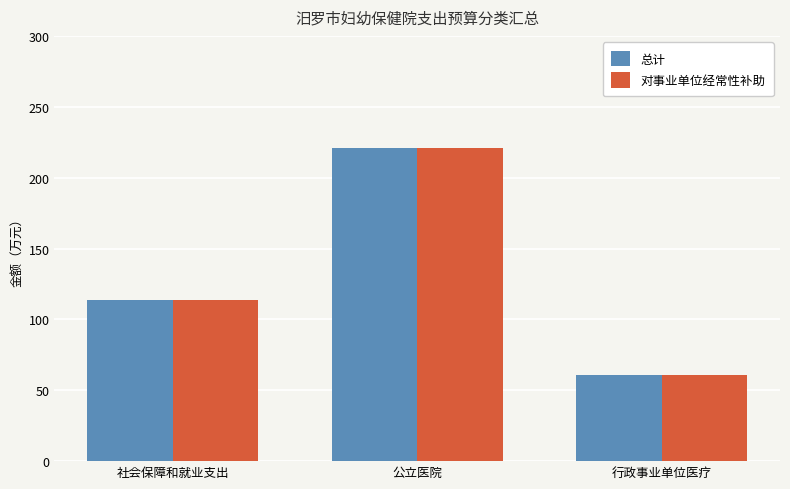

Where is 对事业单位经常性补助 nearest to the value 140?

社会保障和就业支出